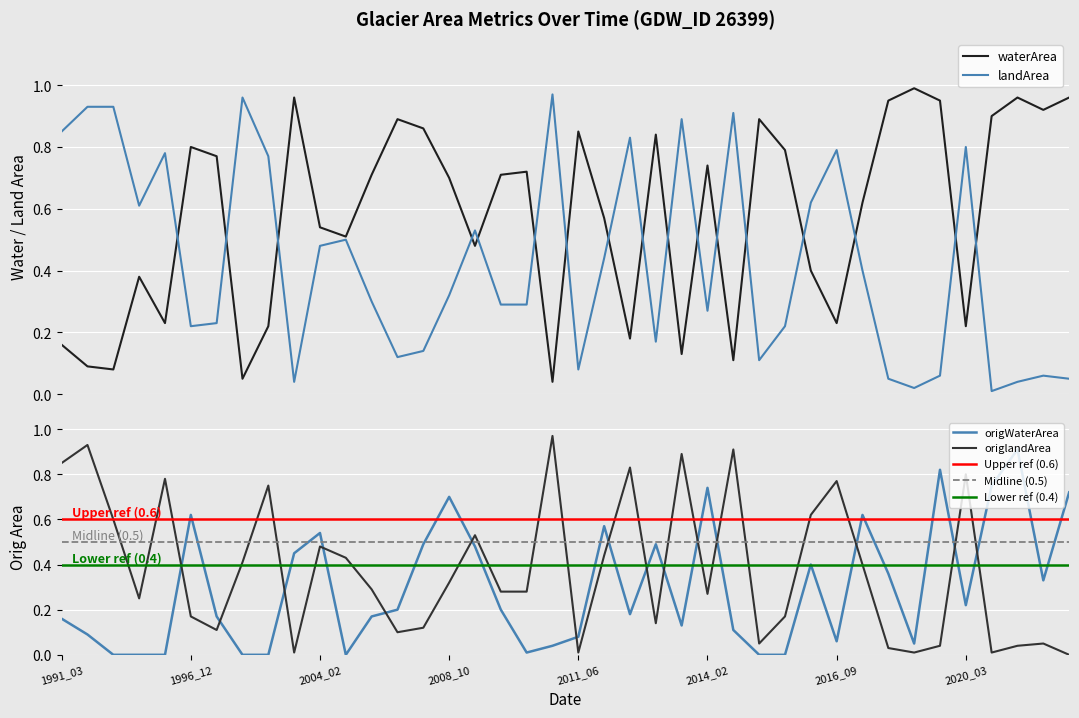

What is the highest value of the landArea series?

1.0